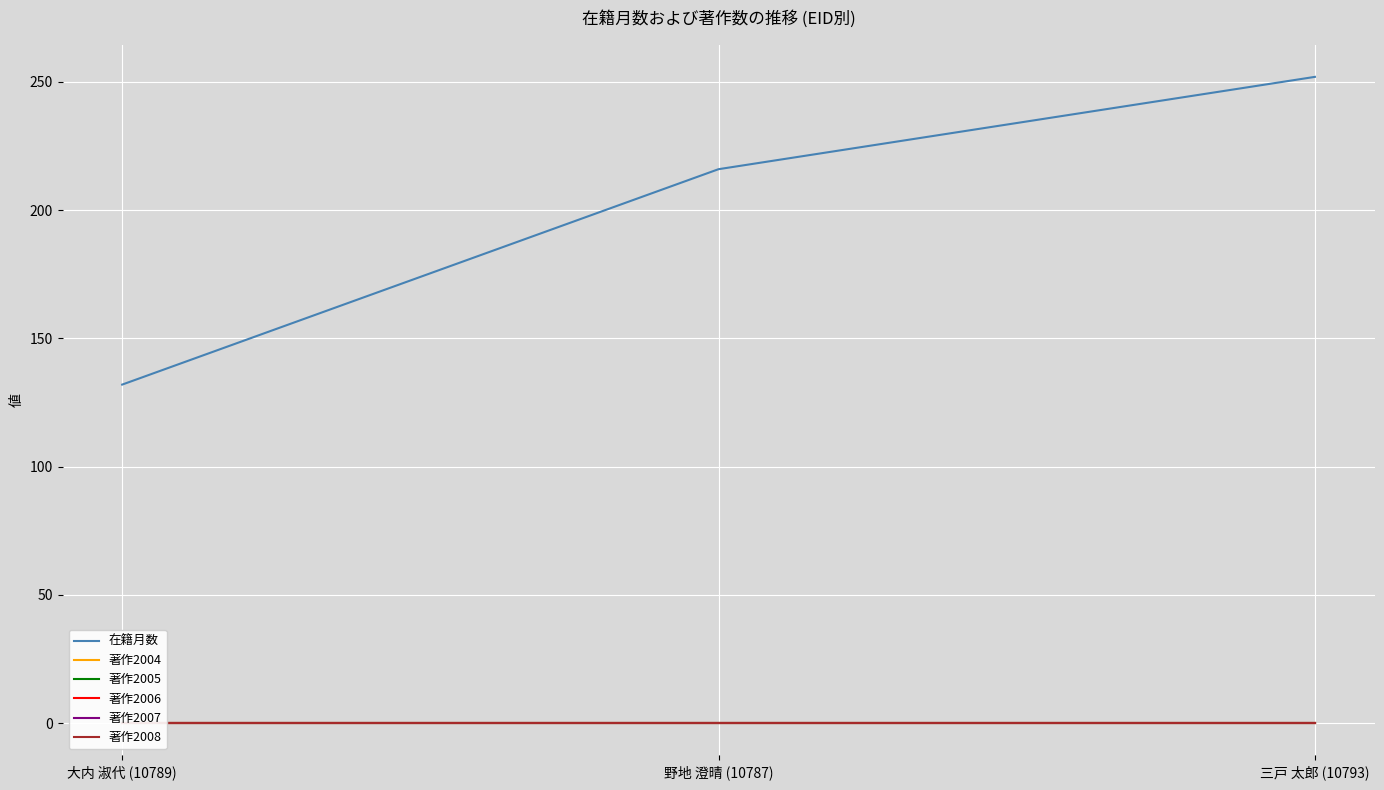

At which label is 著作2008 closest to 0?

大内 淑代 (10789)